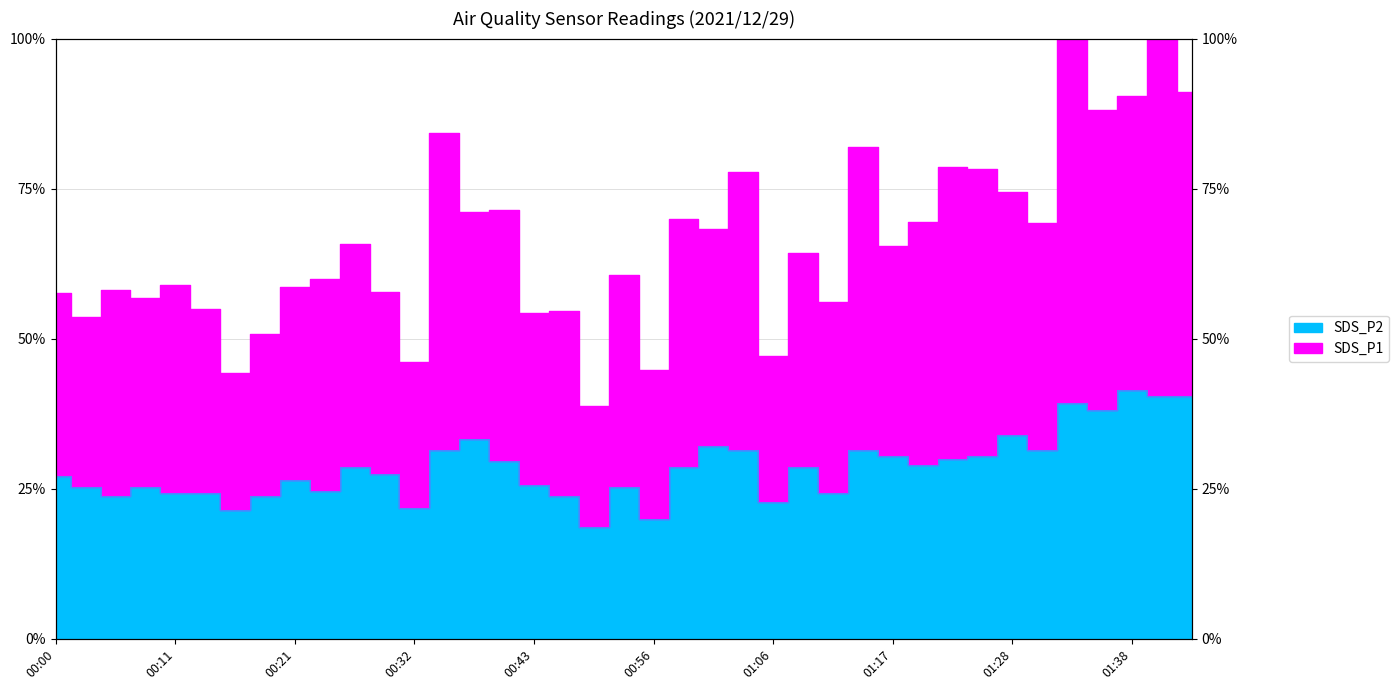

Reading left to right, list all the values displayed in this chart.

SDS_P1: 00:00=4.0	00:03=3.8	00:05=4.1	00:08=4.0	00:11=4.1	00:13=3.8	00:16=3.1	00:19=3.5	00:21=4.1	00:24=4.2	00:27=4.6	00:29=4.0	00:32=3.2	00:35=5.9	00:37=5.0	00:40=5.0	00:43=3.8	00:45=3.8	00:50=2.7	00:53=4.2	00:56=3.1	00:58=4.9	01:01=4.8	01:04=5.5	01:06=3.3	01:09=4.5	01:12=3.9	01:14=5.7	01:17=4.6	01:20=4.9	01:22=5.5	01:25=5.5	01:28=5.2	01:30=4.8	01:33=8.2	01:36=6.2	01:38=6.3	01:41=7.0	01:44=6.4
SDS_P2: 00:00=1.9	00:03=1.8	00:05=1.7	00:08=1.8	00:11=1.7	00:13=1.7	00:16=1.5	00:19=1.7	00:21=1.9	00:24=1.7	00:27=2.0	00:29=1.9	00:32=1.5	00:35=2.2	00:37=2.3	00:40=2.1	00:43=1.8	00:45=1.7	00:50=1.3	00:53=1.8	00:56=1.4	00:58=2.0	01:01=2.2	01:04=2.2	01:06=1.6	01:09=2.0	01:12=1.7	01:14=2.2	01:17=2.1	01:20=2.0	01:22=2.1	01:25=2.1	01:28=2.4	01:30=2.2	01:33=2.8	01:36=2.7	01:38=2.9	01:41=2.8	01:44=2.8